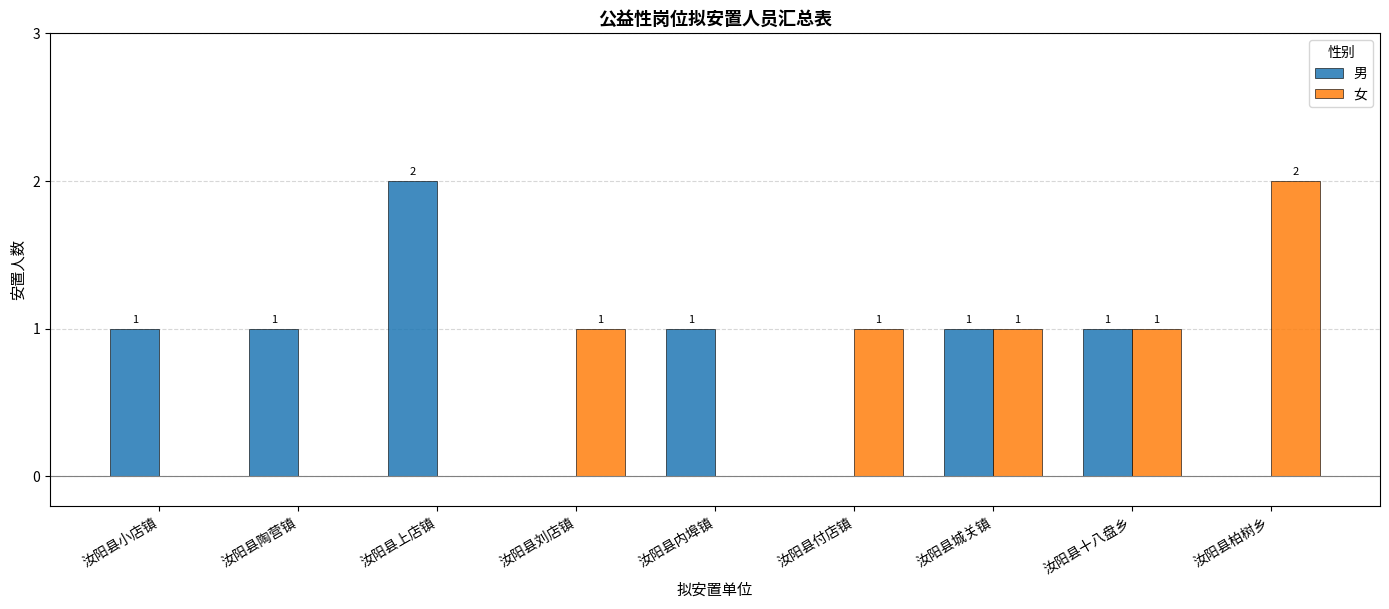

What are all the series names shown in the legend?

男, 女